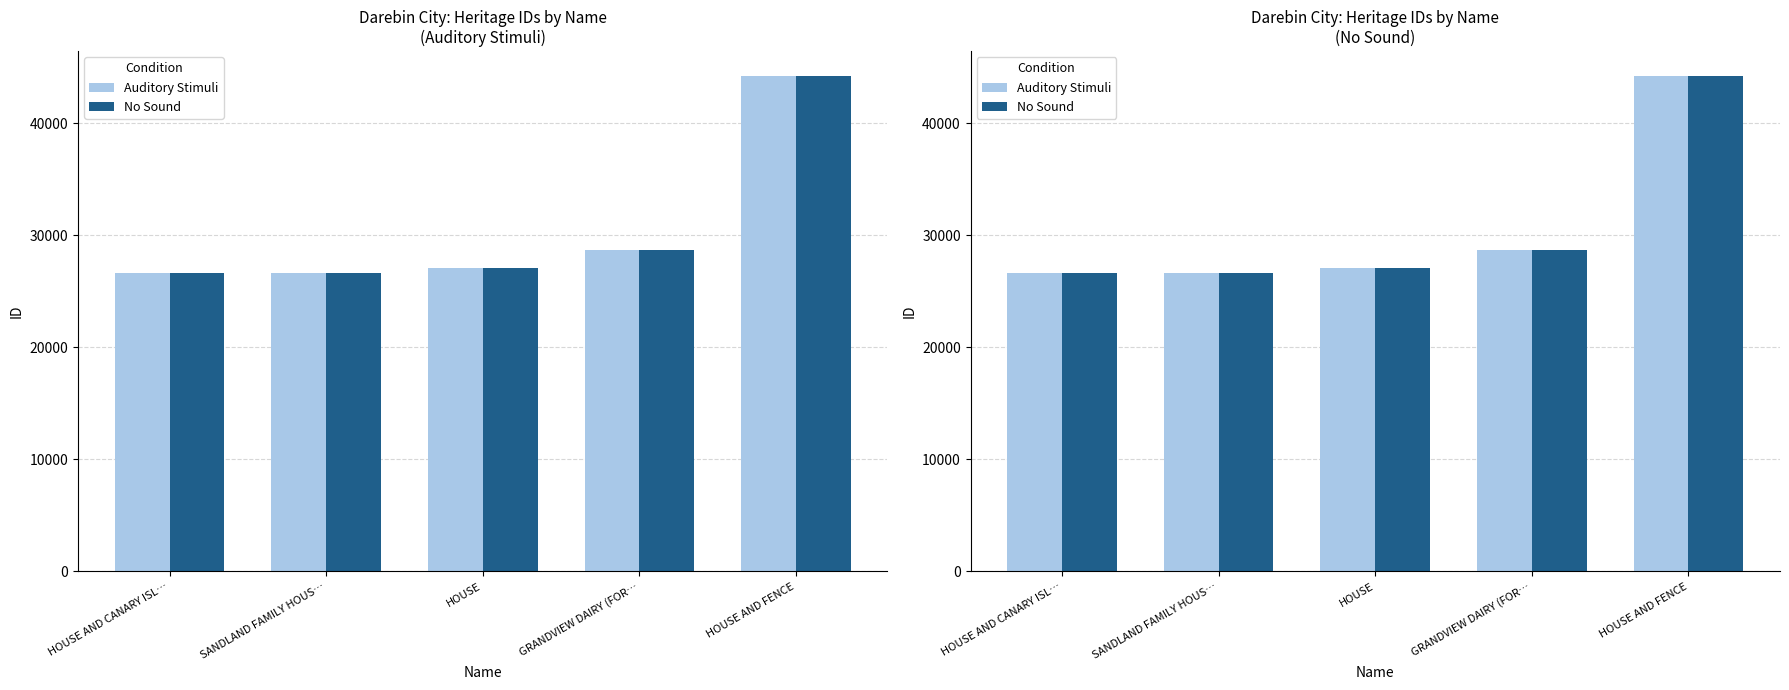

At how many categories does at least one series exceed 33400?

1